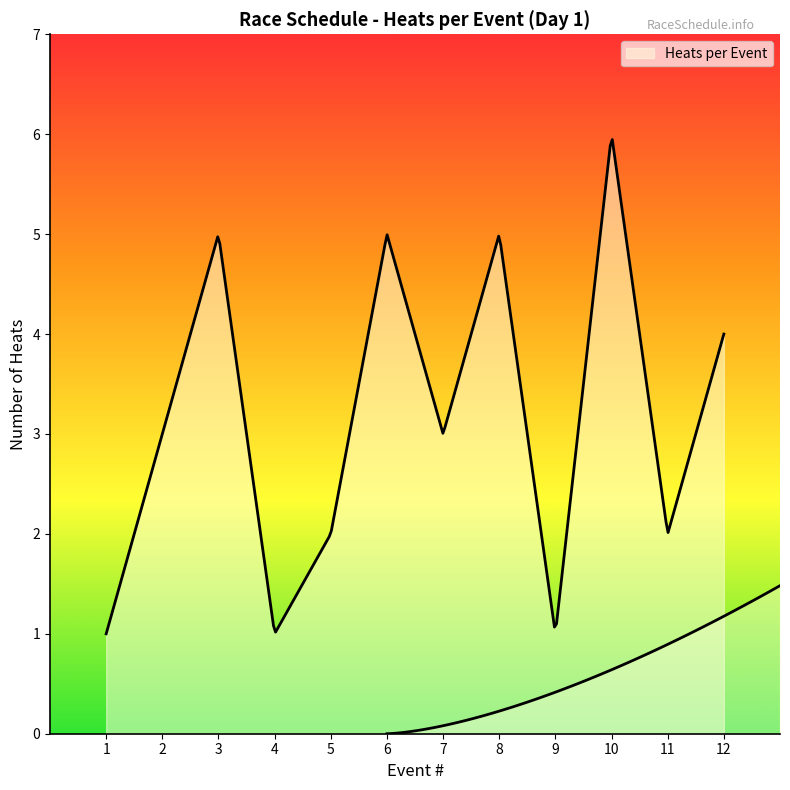

What is the average value?

3